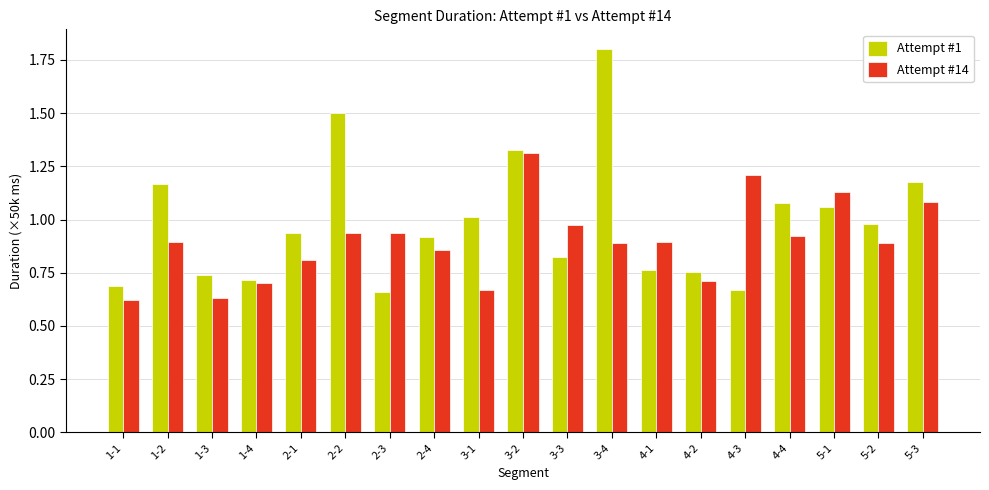

What is the sum of the Attempt #14 values at 4-3 and 1-2?

2.1